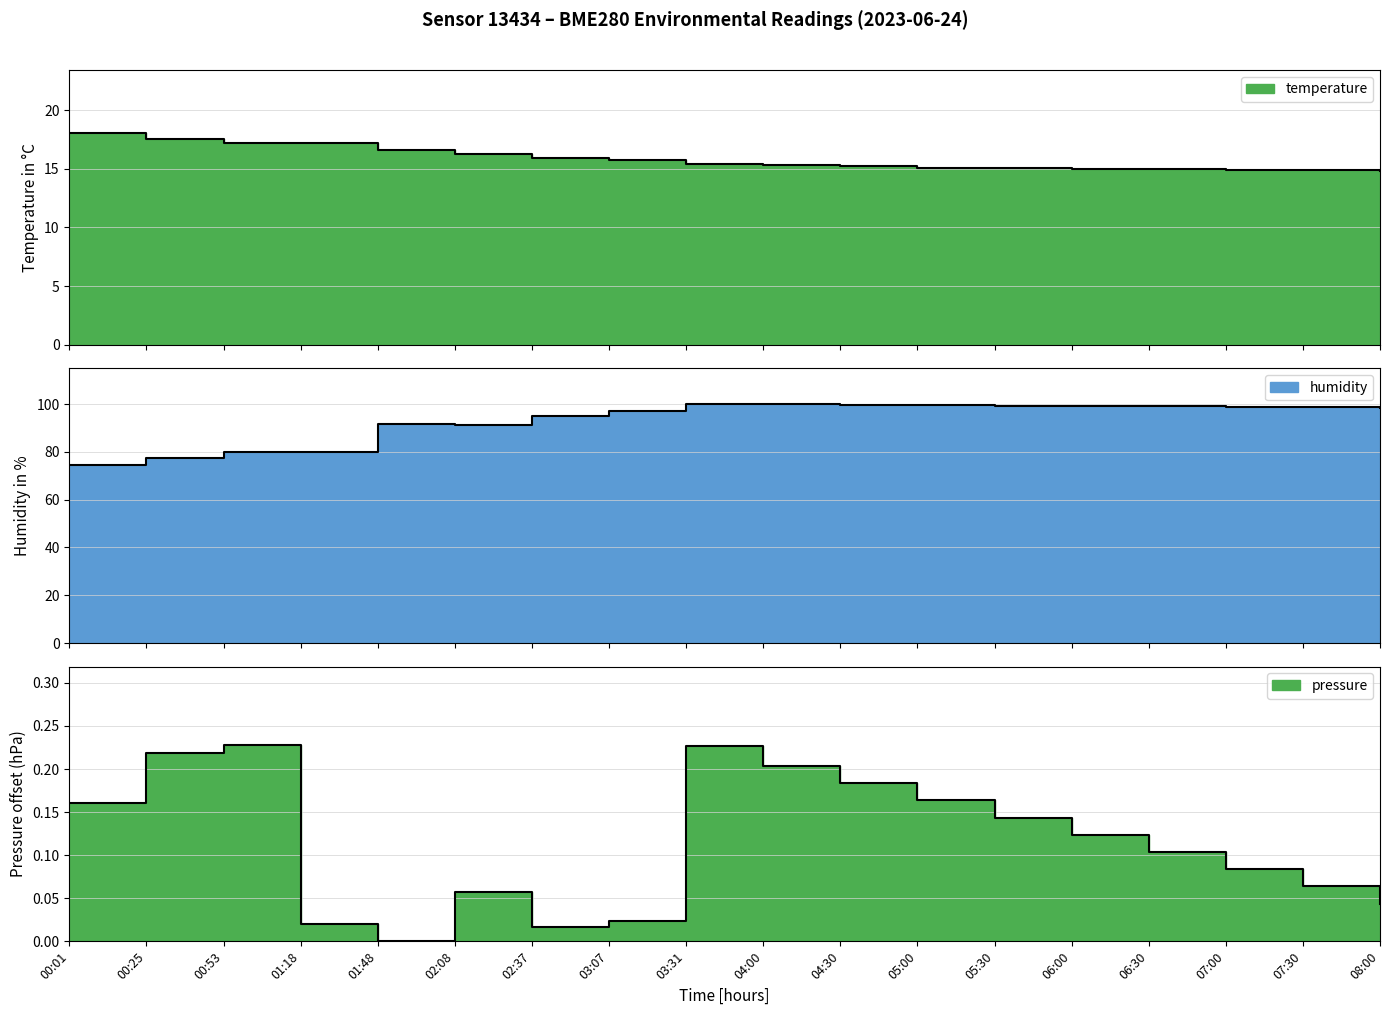

What is the average value of the pressure_norm series?

0.1